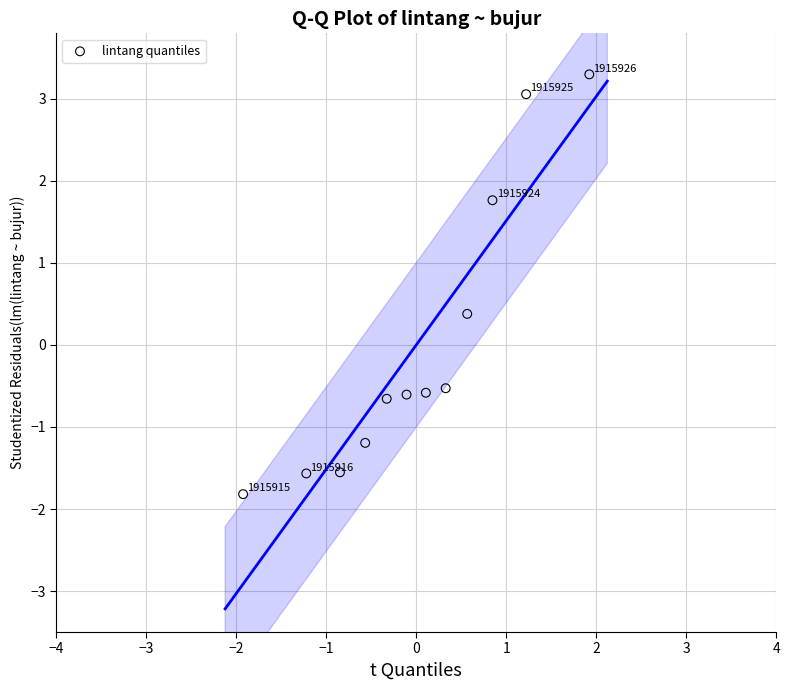

What Y value in the scatter plot is closest to 0?

0.4